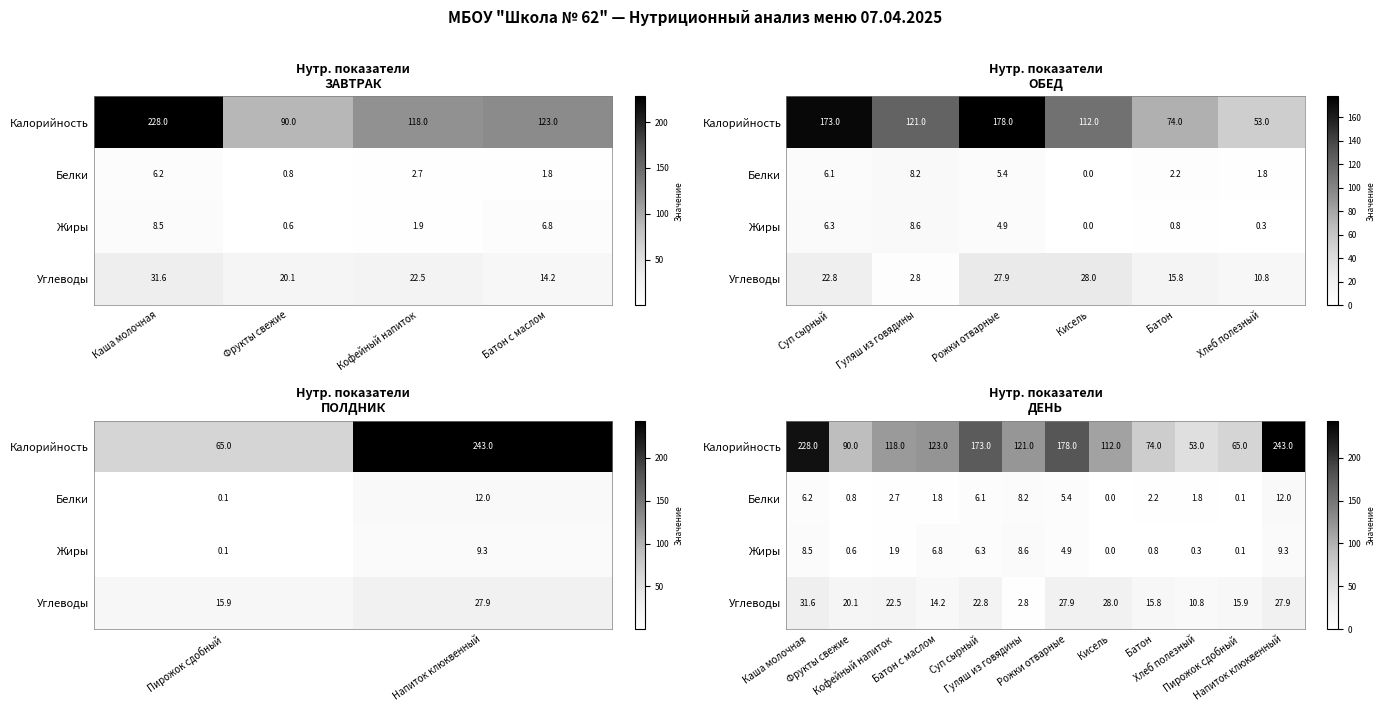

What is the total value across all series at Напиток клюквенный?

292.2